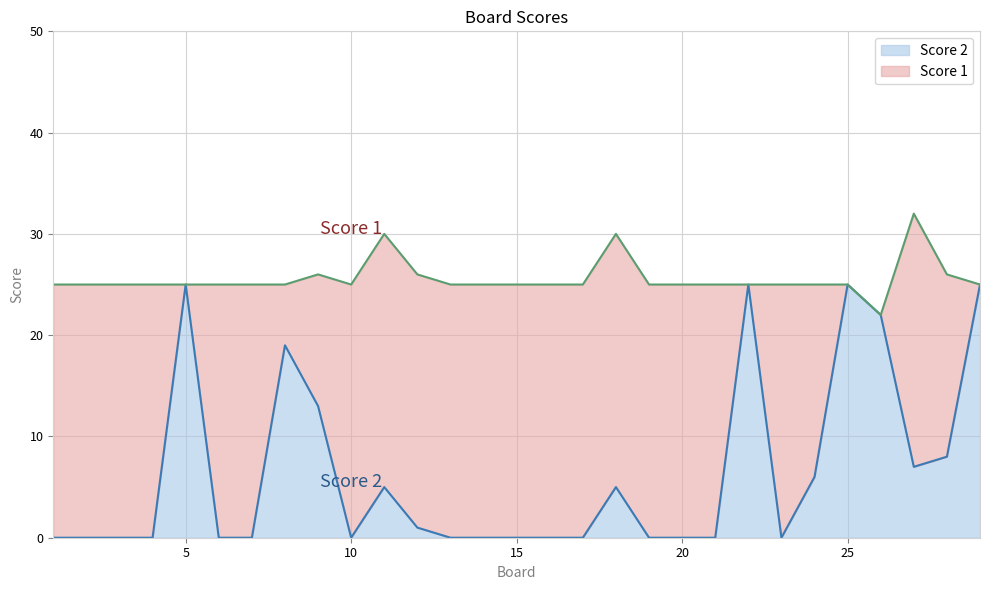

Reading left to right, what are all the values shown in this chart?

0	0	0	0	25	0	0	19	13	0	5	1	0	0	0	0	0	5	0	0	0	25	0	6	25	22	7	8	25